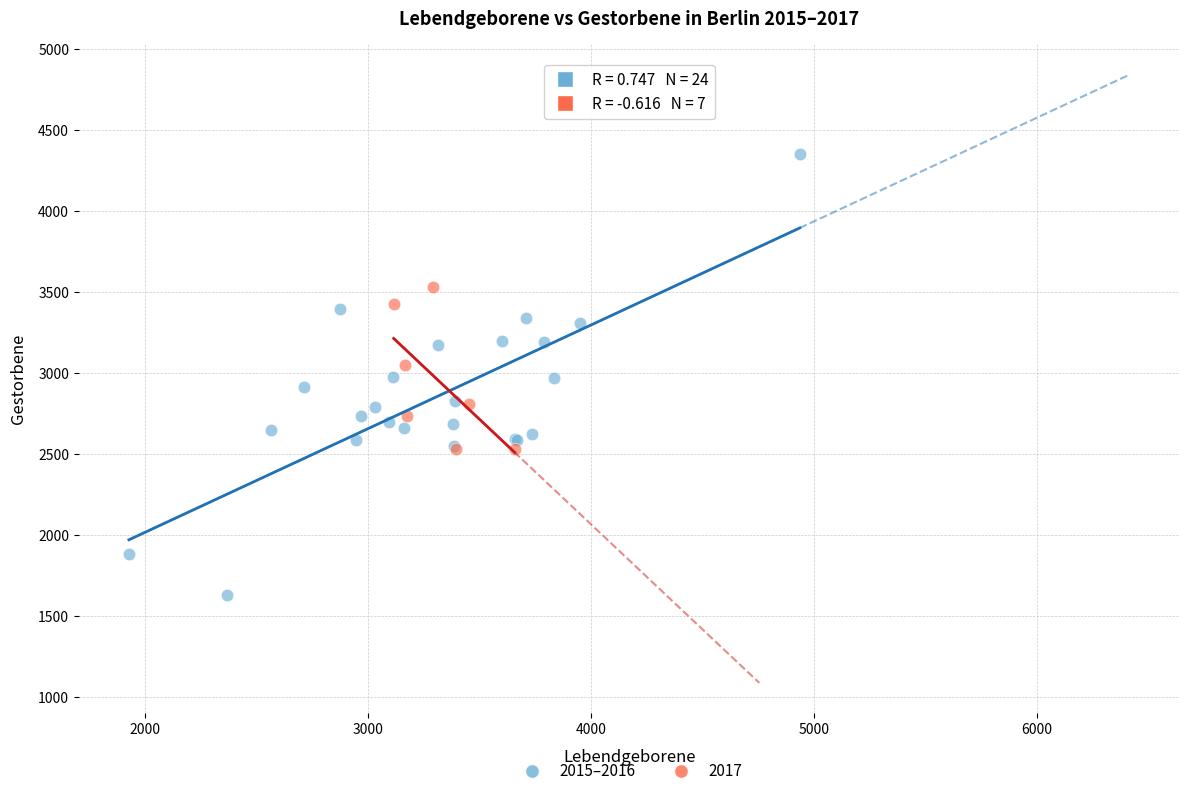

Which series reaches the minimum Y coordinate?

2015–2016